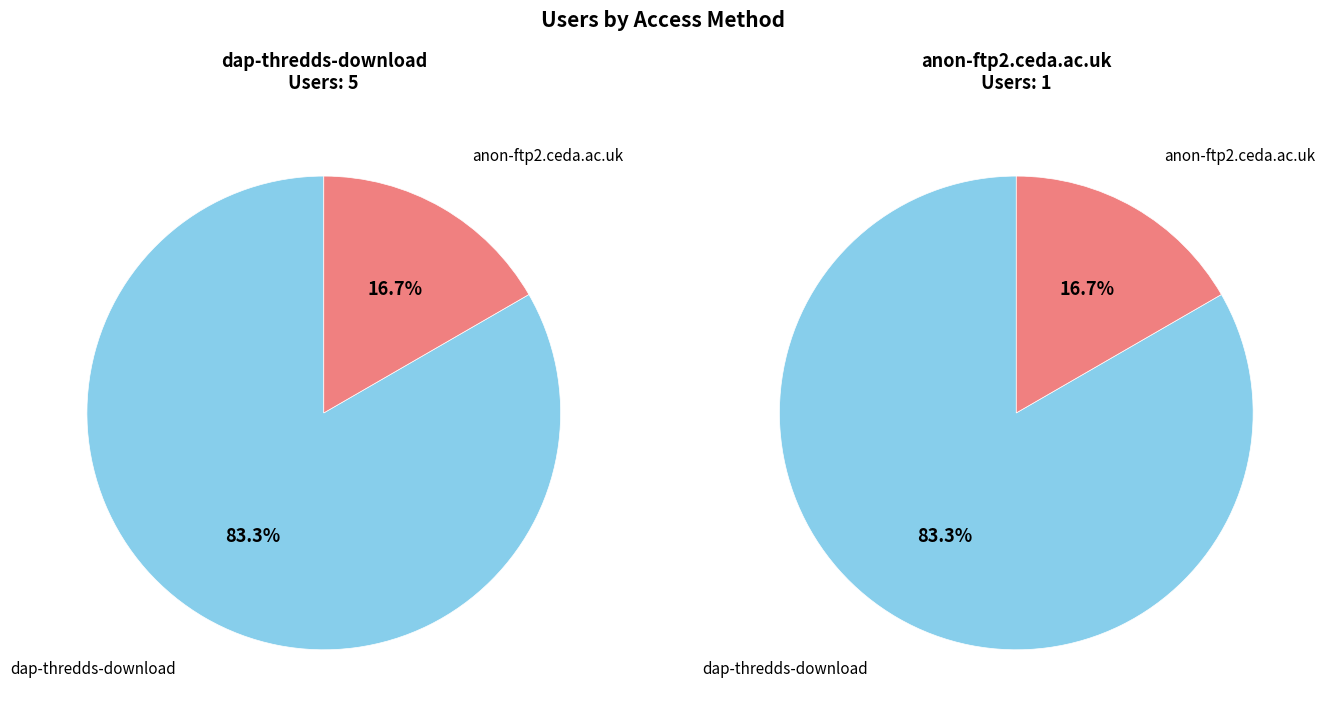

How many slices are in this pie chart?

2